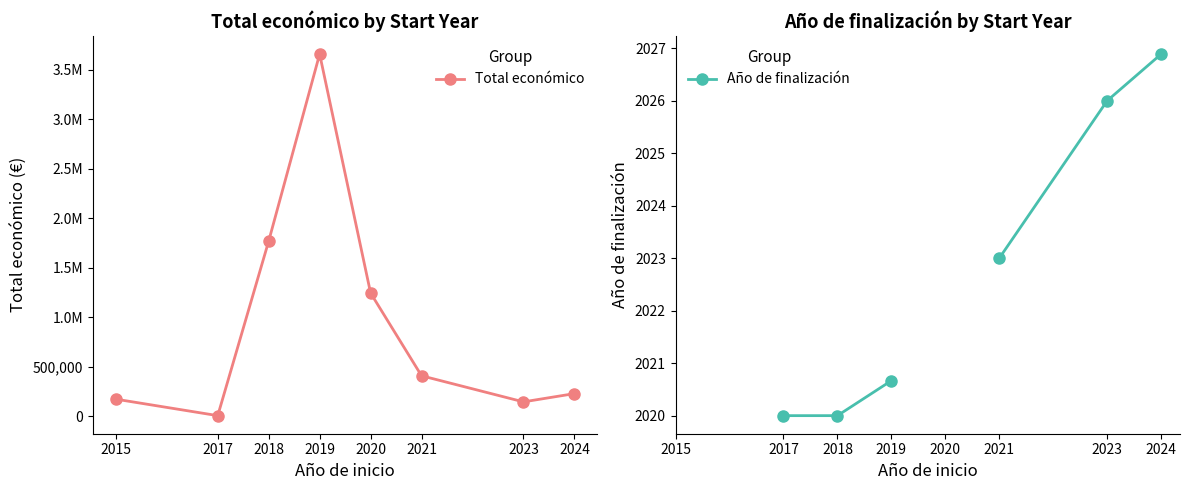

Which series changed the most between 2020 and 2024?

Total económico